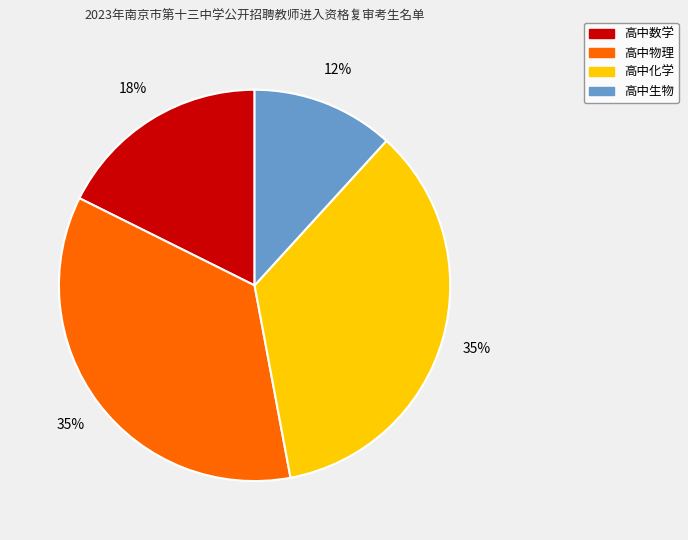

Count the number of slices in the pie.

4